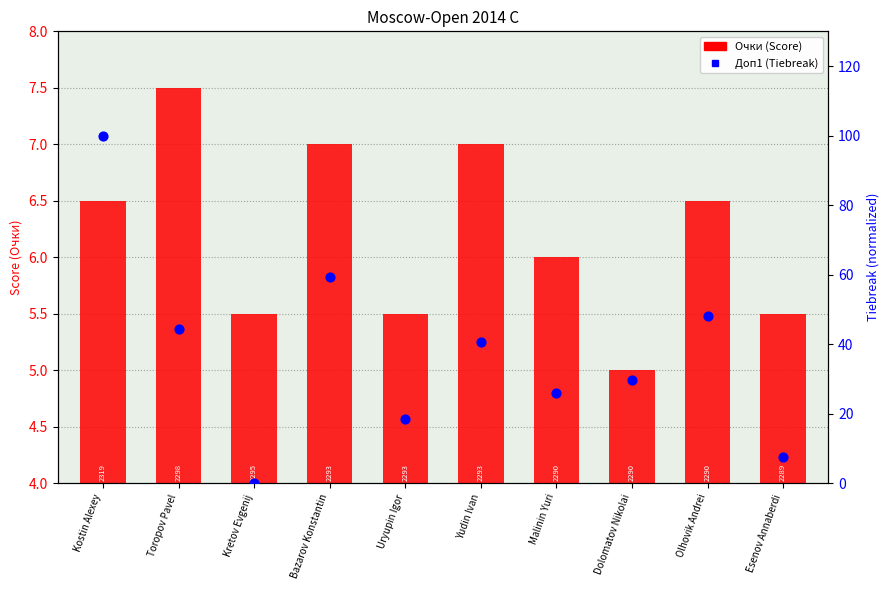

What are all the series names shown in the legend?

Очки (Score), Доп1 (Tiebreak)